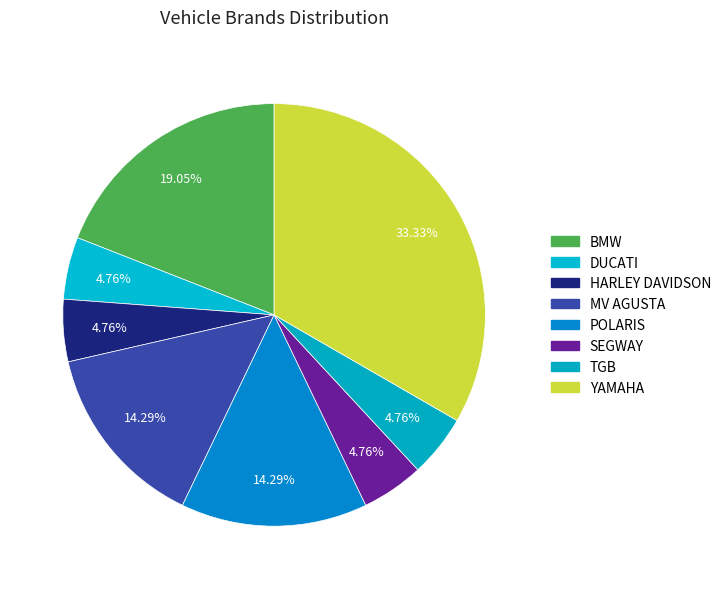

Rank the categories by value from highest to lowest.

YAMAHA, BMW, MV AGUSTA, POLARIS, DUCATI, HARLEY DAVIDSON, SEGWAY, TGB